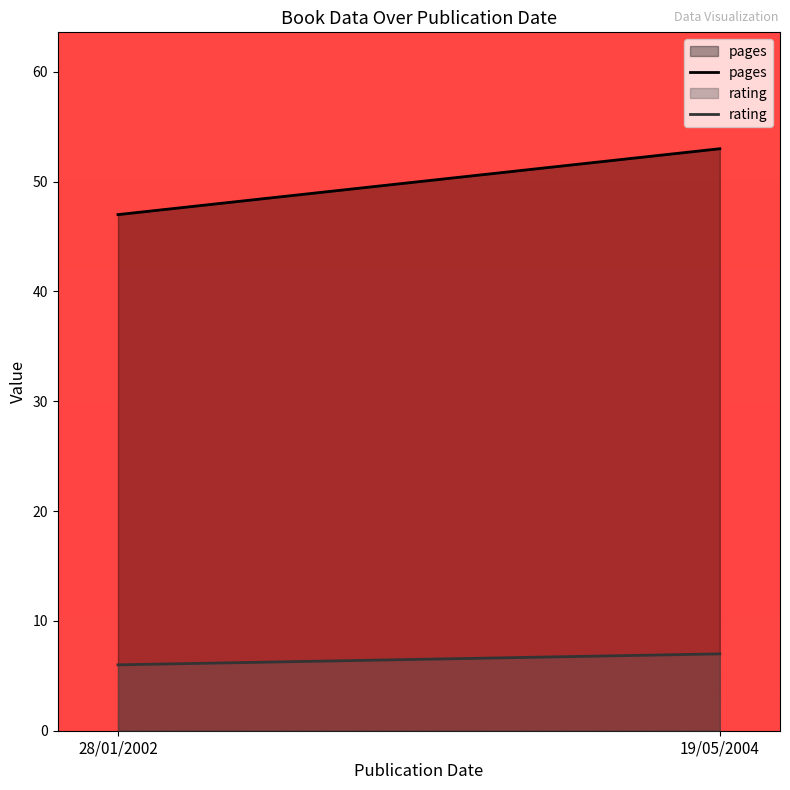

Reading left to right, what are all the values shown in this chart?

pages: 28/01/2002=47	19/05/2004=53
rating: 28/01/2002=6	19/05/2004=7